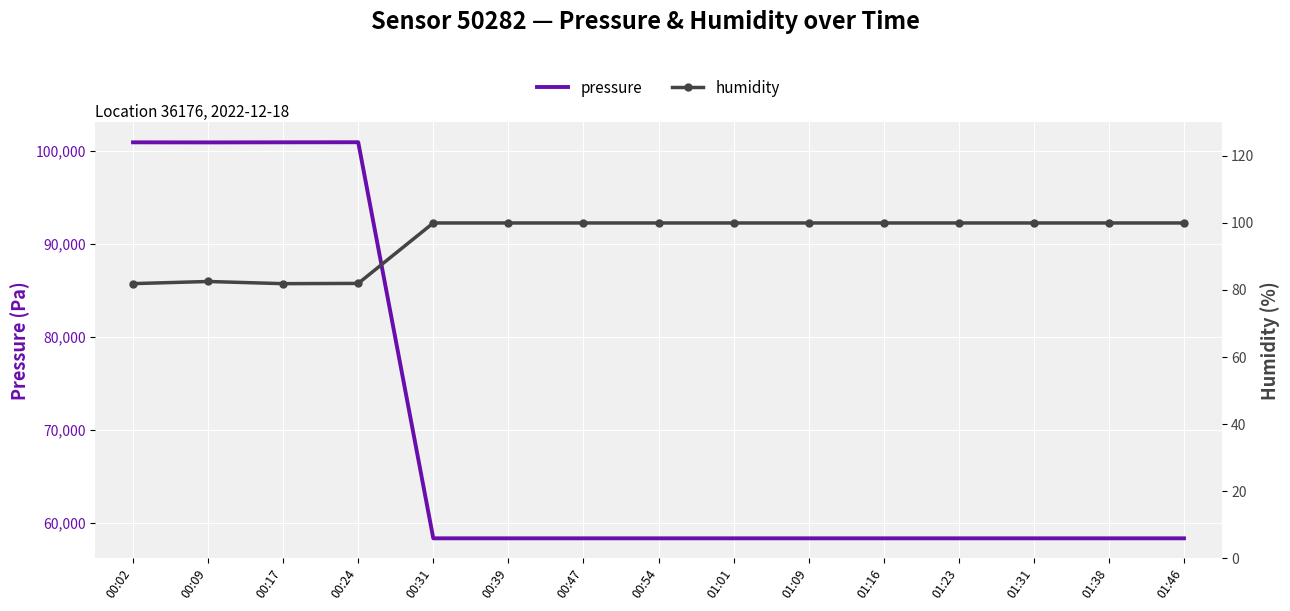

At how many categories does at least one series exceed 61677?

4